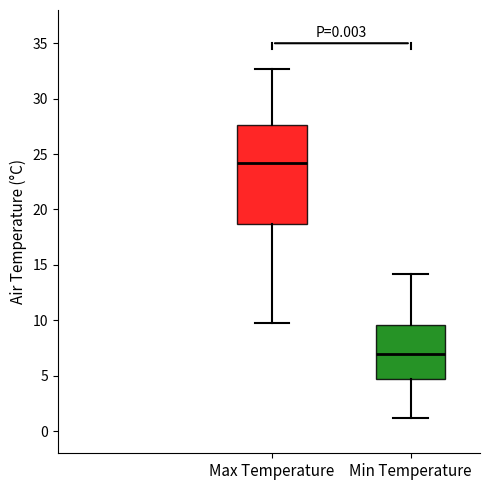

Which box is the tallest, from its lower edge to its upper edge?

Max Temperature